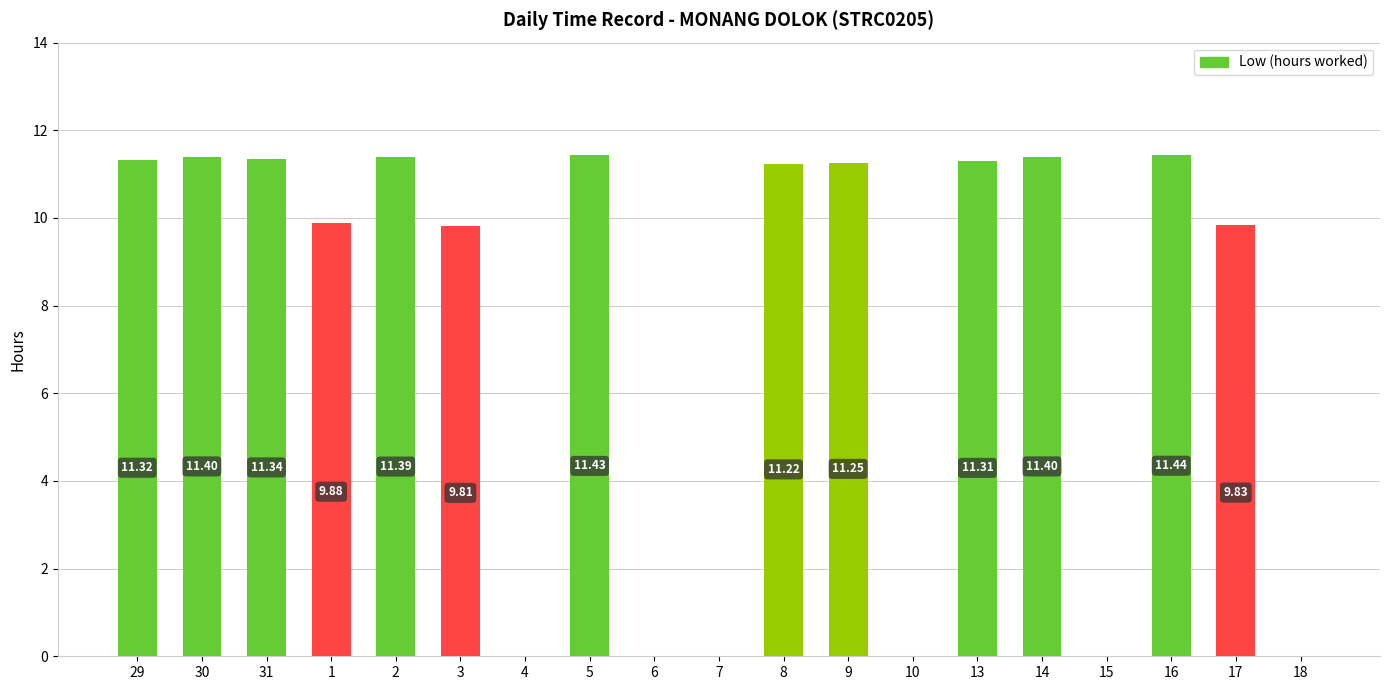

Which label corresponds to the largest value in the chart?

16